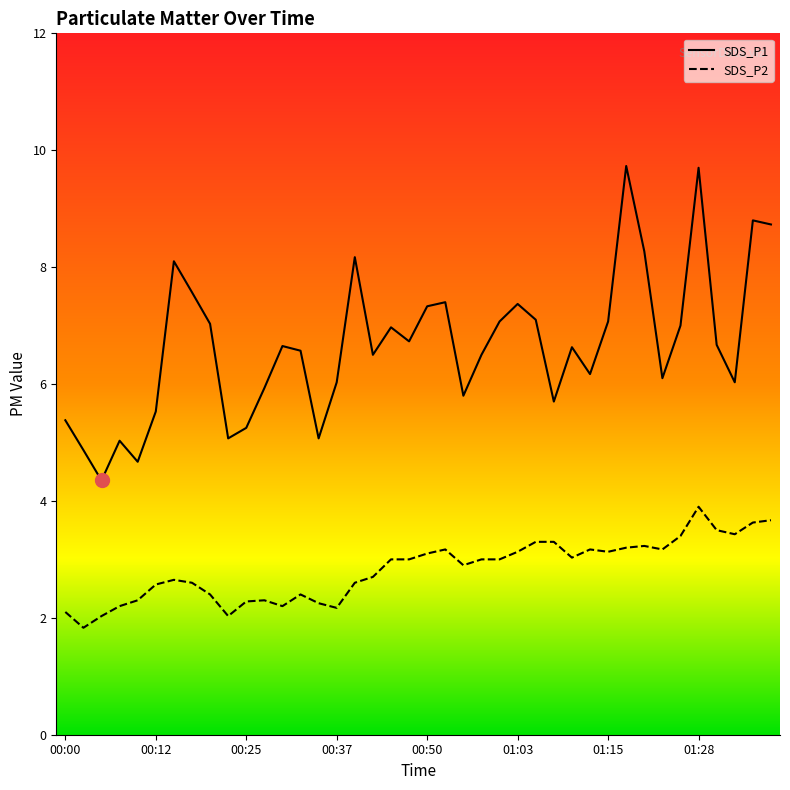

Is the value of SDS_P1 at 01:13 greater than the value of SDS_P2 at 00:27?

Yes